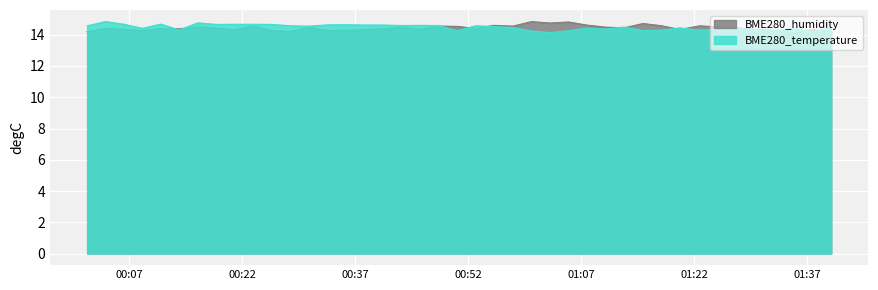

What are all the series names shown in the legend?

BME280_humidity, BME280_temperature